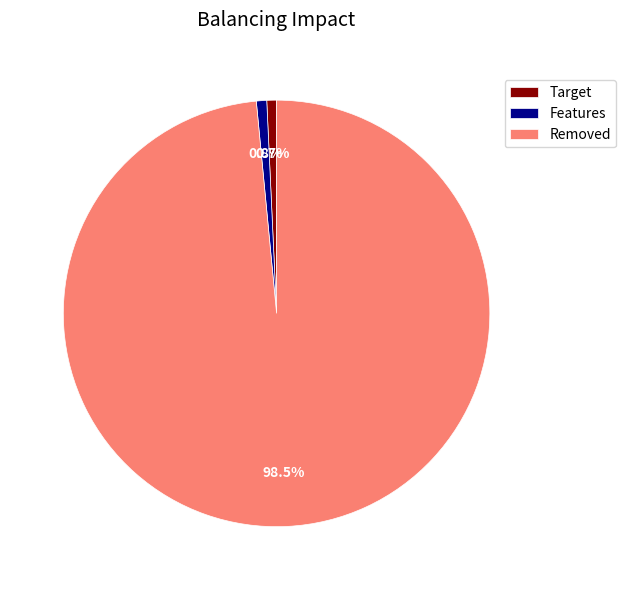

What is the largest slice in the pie chart?

Removed